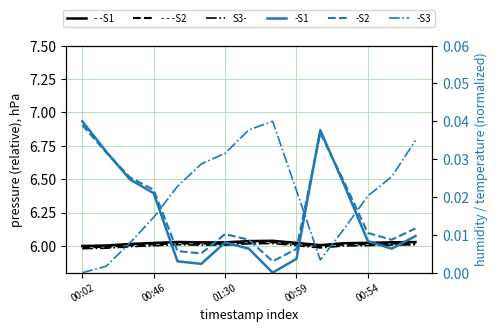

Is it true that S1-pressure equals 3.5 at 00:54?

False